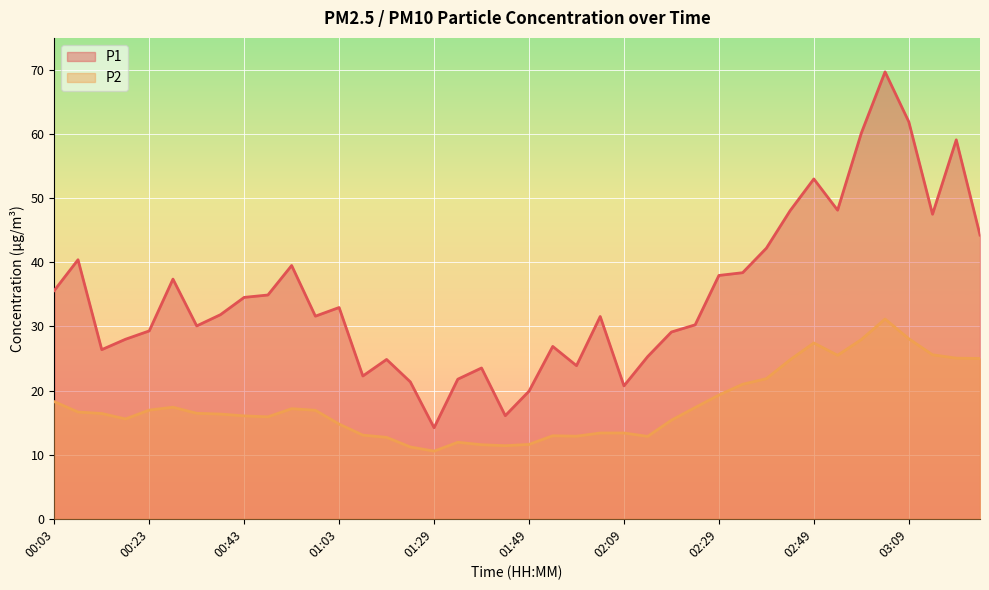

True or false: P2 and P1 cross at least once.

False